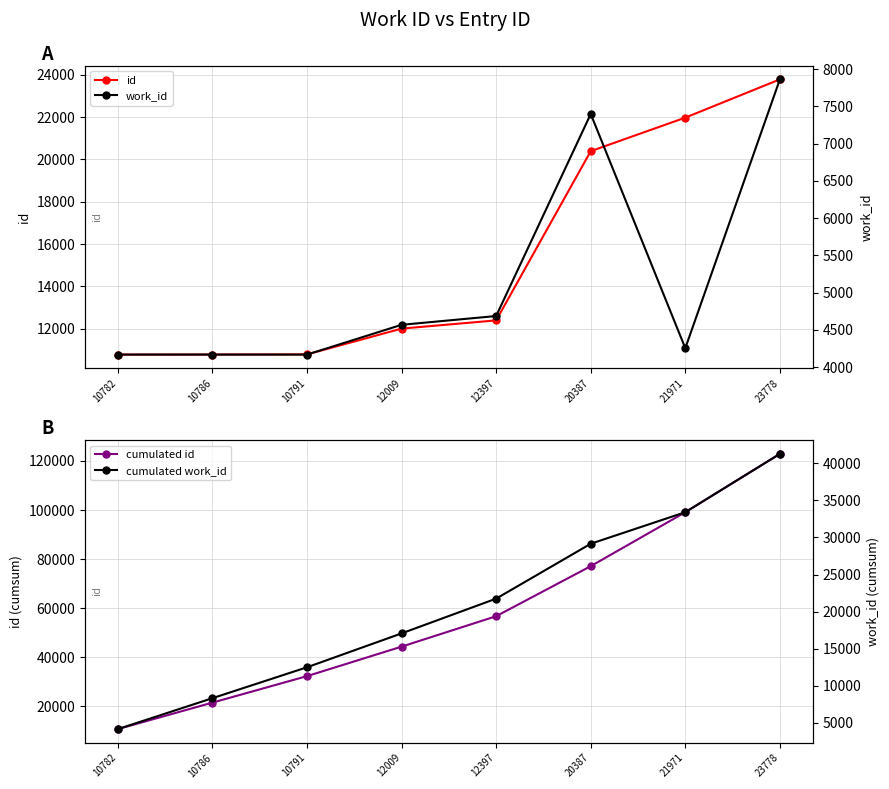

Which has a higher value, 10791 or 10782?

10791